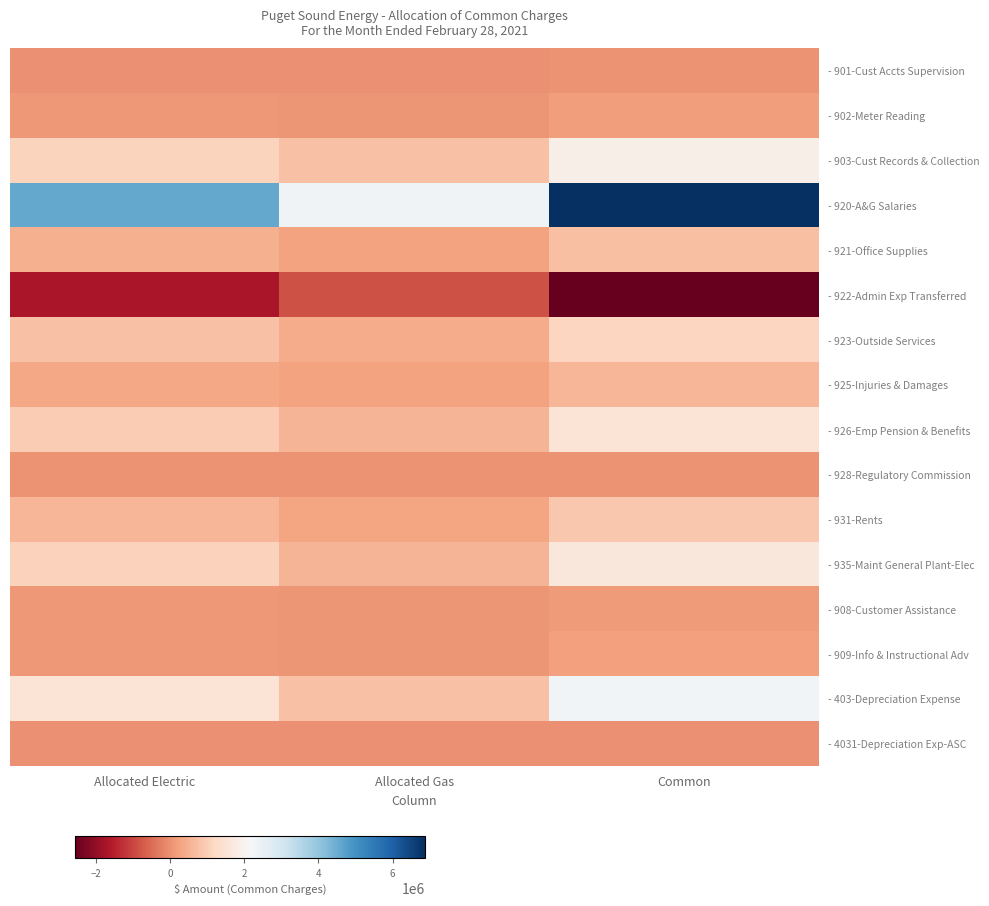

Rank the series at Allocated Electric from highest to lowest value.

- 920-A&G Salaries, - 403-Depreciation Expense, - 903-Cust Records & Collection, - 935-Maint General Plant-Elec, - 926-Emp Pension & Benefits, - 923-Outside Services, - 931-Rents, - 921-Office Supplies, - 925-Injuries & Damages, - 909-Info & Instructional Adv, - 902-Meter Reading, - 908-Customer Assistance, - 928-Regulatory Commission, - 901-Cust Accts Supervision, - 4031-Depreciation Exp-ASC, - 922-Admin Exp Transferred